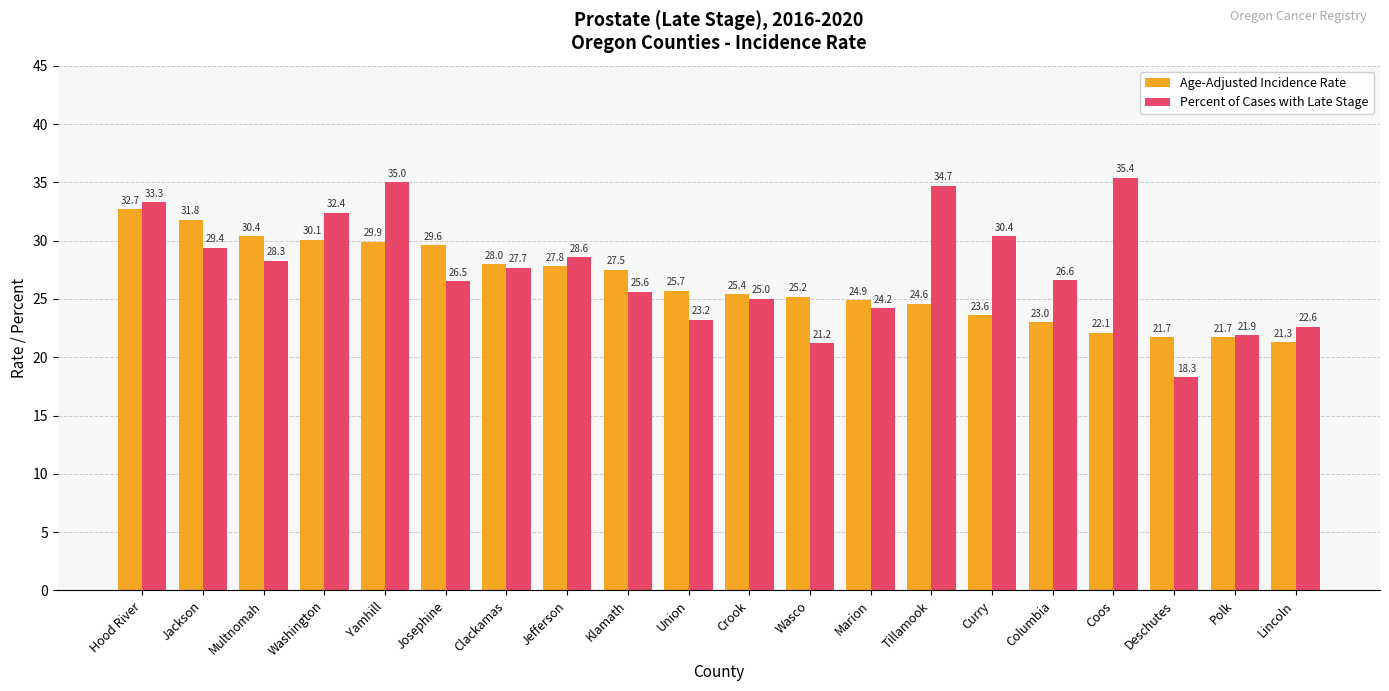

Rank the series by their maximum value, from highest to lowest.

Percent of Cases with Late Stage, Age-Adjusted Incidence Rate